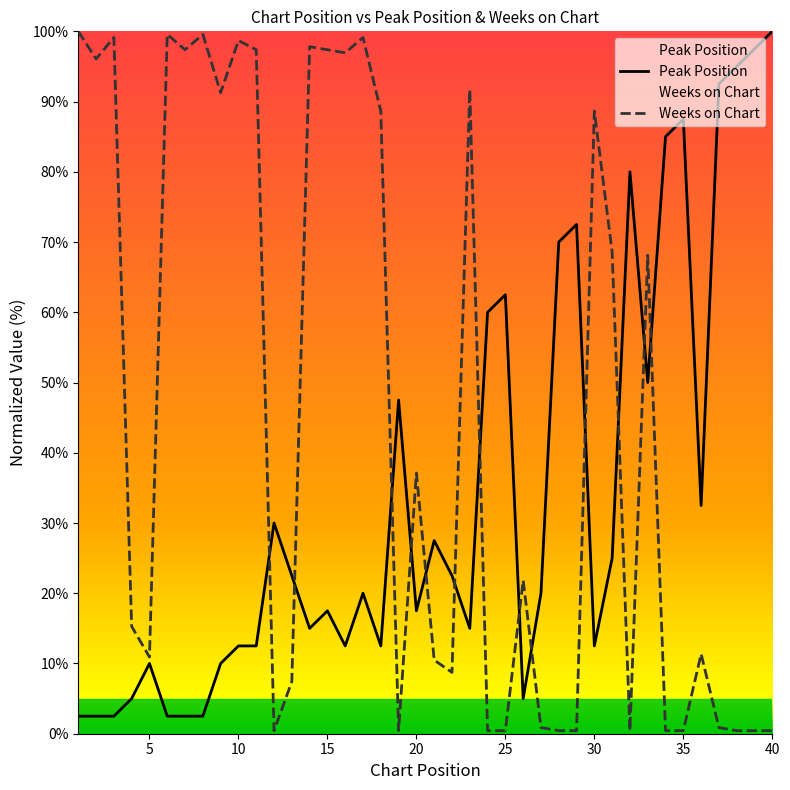

What are all the series names shown in the legend?

Peak Position, Weeks on Chart